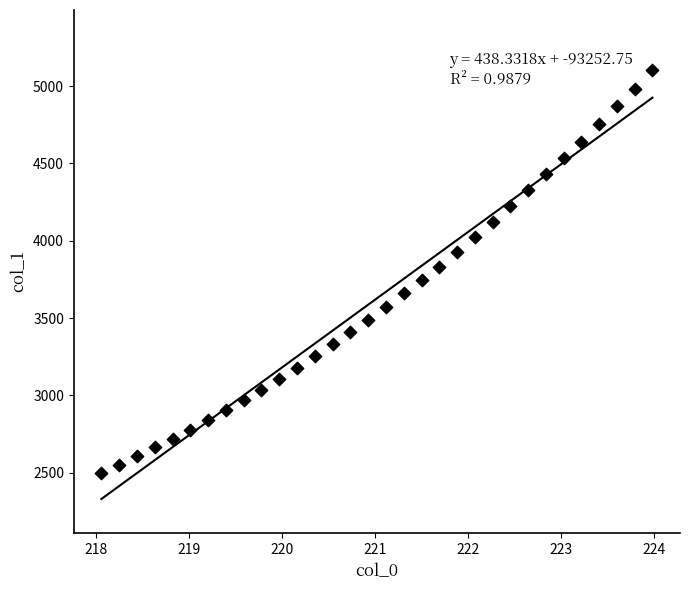

What is the range of Y values (max minus min)?

2602.7